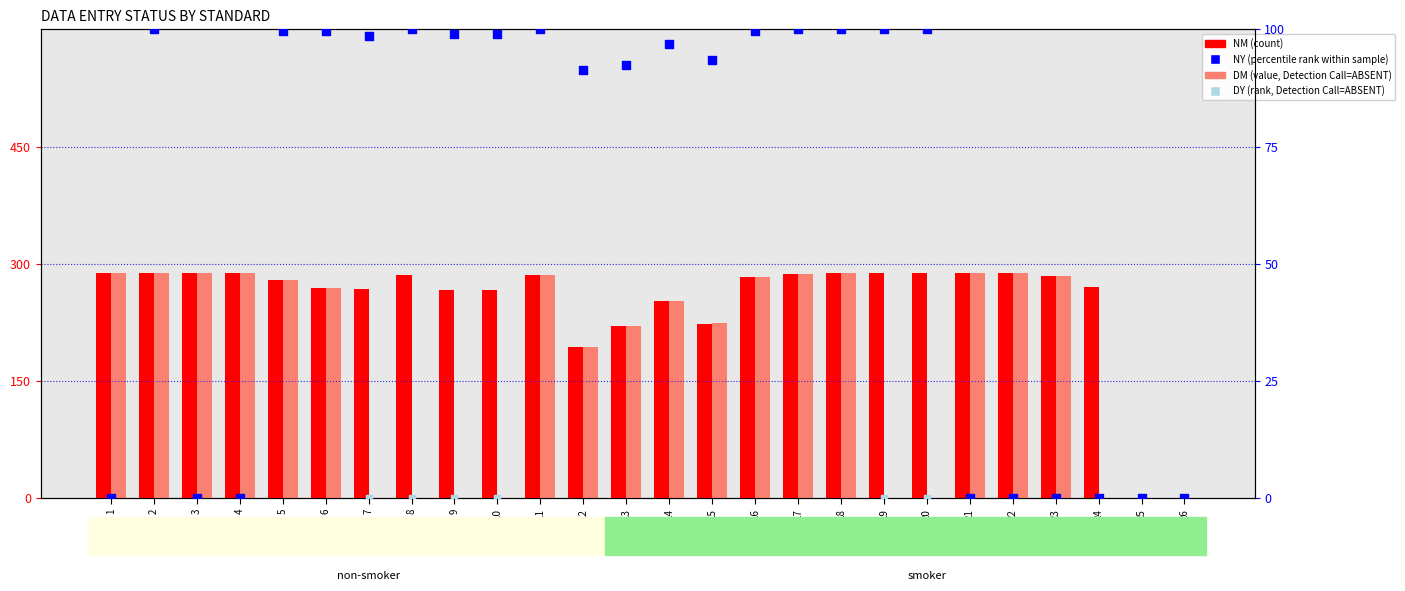

What are all the series names shown in the legend?

NM (count), DM (value, Detection Call=ABSENT), NY (percentile rank within sample), DY (rank, Detection Call=ABSENT)